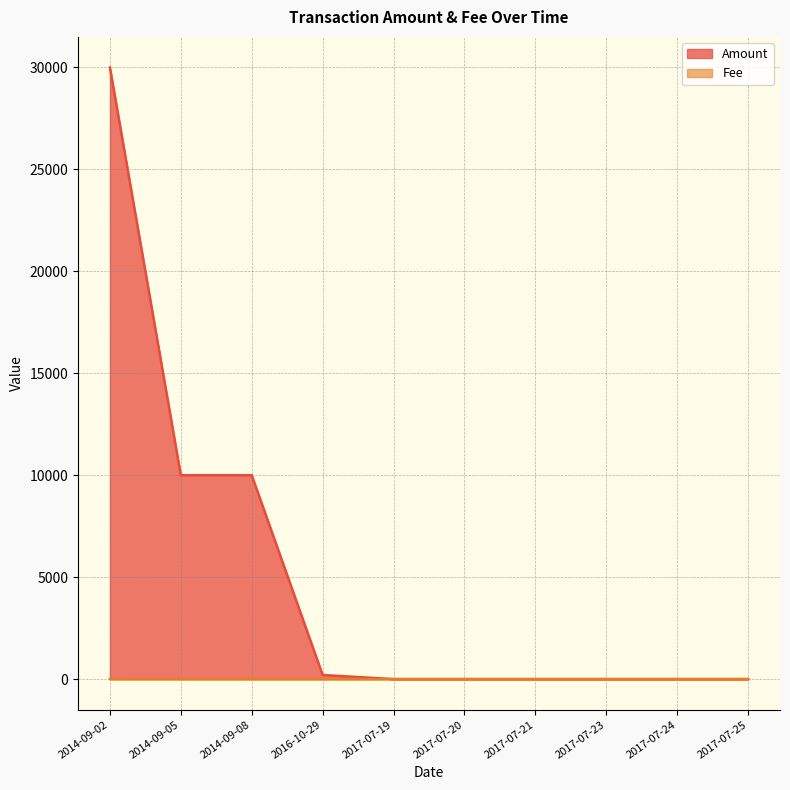

True or false: Amount has a value of 0 at 2017-07-23.

True